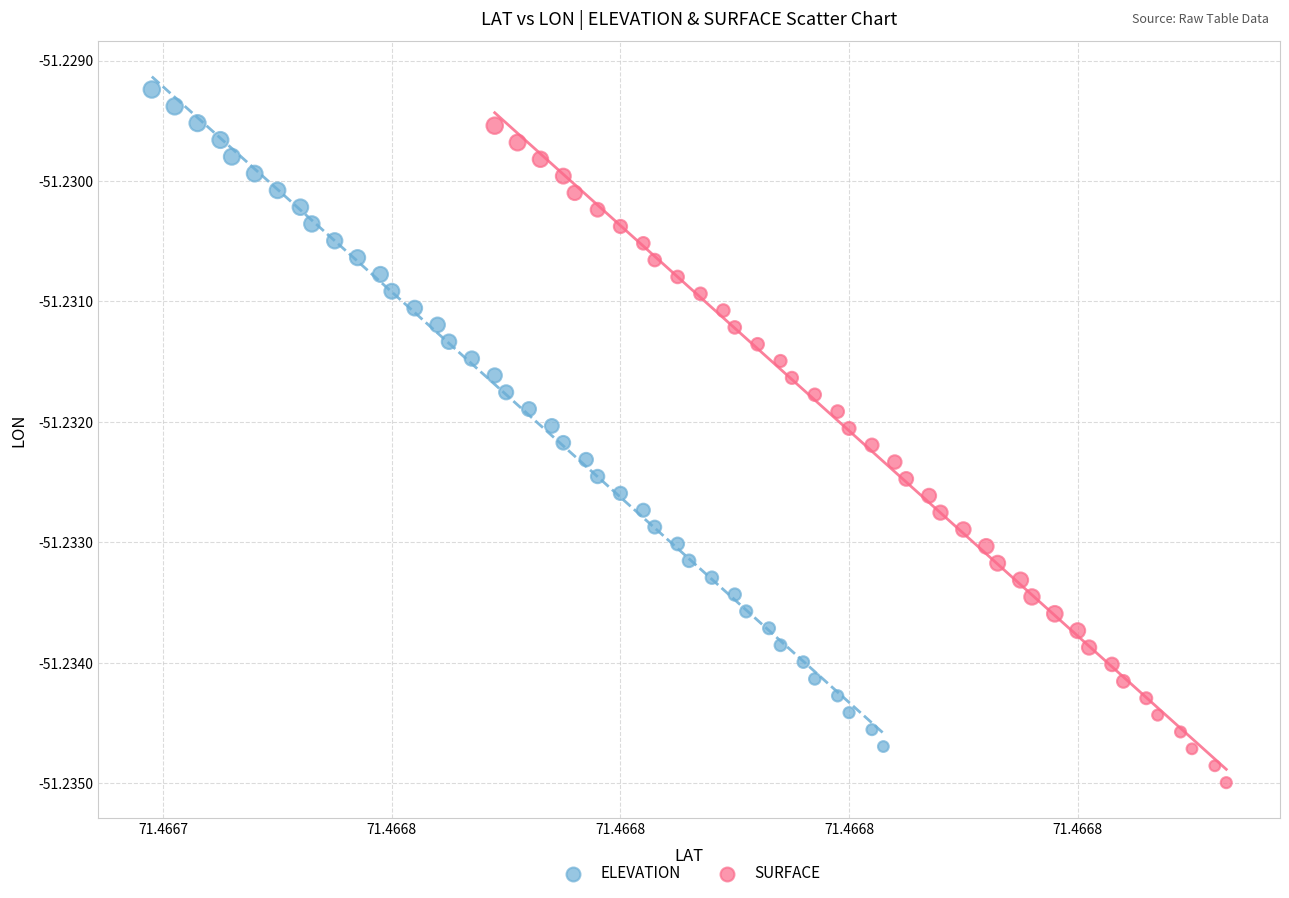

Which series reaches the maximum Y coordinate?

ELEVATION